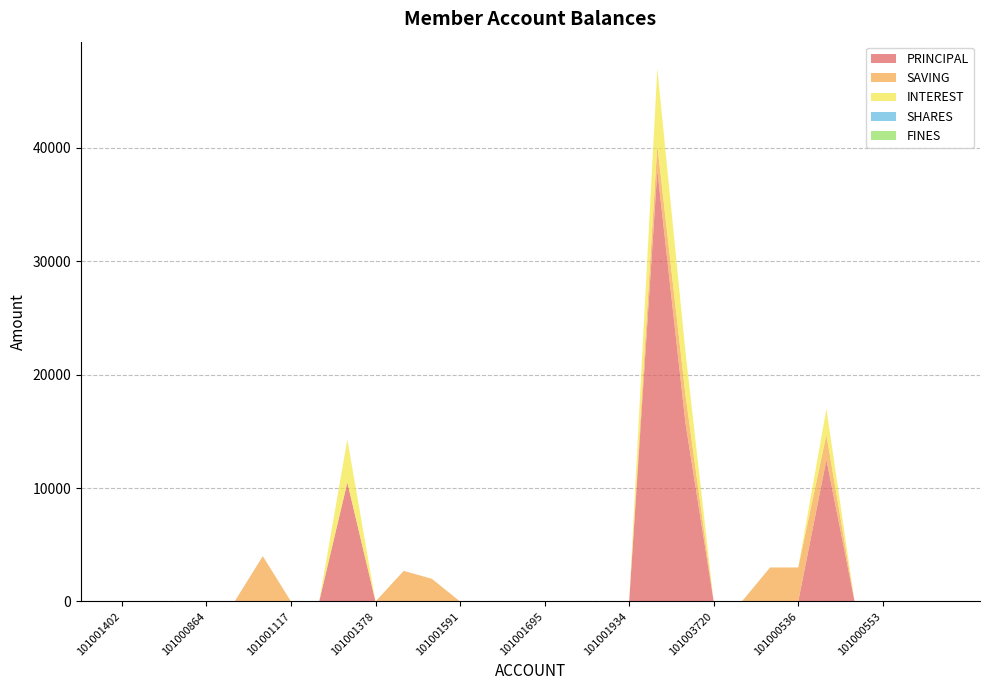

Reading right to left, extract all data points from this chart.

PRINCIPAL: 101000555=0	101000554=0	101000553=0	101000539=0	101000538=12500	101000536=0	101000535=0	101000560=0	101003720=0	101003226=15700	101003175=38000	101001934=0	101001799=0	101001724=0	101001695=0	101001680=0	101001637=0	101001591=0	101000833=0	101001379=0	101001378=0	101001260=10500	101001118=0	101001117=0	101001116=0	101000873=0	101000864=0	101000854=0	101000853=0	101001402=0
SAVING: 101000555=0	101000554=0	101000553=0	101000539=0	101000538=2200	101000536=3000	101000535=3000	101000560=0	101003720=0	101003226=2500	101003175=2200	101001934=0	101001799=0	101001724=0	101001695=0	101001680=0	101001637=0	101001591=0	101000833=2000	101001379=2700	101001378=0	101001260=0	101001118=0	101001117=0	101001116=4000	101000873=0	101000864=0	101000854=0	101000853=0	101001402=0
INTEREST: 101000555=0	101000554=0	101000553=0	101000539=0	101000538=2300	101000536=0	101000535=0	101000560=0	101003720=0	101003226=3800	101003175=6800	101001934=0	101001799=0	101001724=0	101001695=0	101001680=0	101001637=0	101001591=0	101000833=0	101001379=0	101001378=0	101001260=3800	101001118=0	101001117=0	101001116=0	101000873=0	101000864=0	101000854=0	101000853=0	101001402=0
SHARES: 101000555=0	101000554=0	101000553=0	101000539=0	101000538=0	101000536=0	101000535=0	101000560=0	101003720=0	101003226=0	101003175=0	101001934=0	101001799=0	101001724=0	101001695=0	101001680=0	101001637=0	101001591=0	101000833=0	101001379=0	101001378=0	101001260=0	101001118=0	101001117=0	101001116=0	101000873=0	101000864=0	101000854=0	101000853=0	101001402=0
FINES: 101000555=0	101000554=0	101000553=0	101000539=0	101000538=0	101000536=0	101000535=0	101000560=0	101003720=0	101003226=0	101003175=0	101001934=0	101001799=0	101001724=0	101001695=0	101001680=0	101001637=0	101001591=0	101000833=0	101001379=0	101001378=0	101001260=0	101001118=0	101001117=0	101001116=0	101000873=0	101000864=0	101000854=0	101000853=0	101001402=0